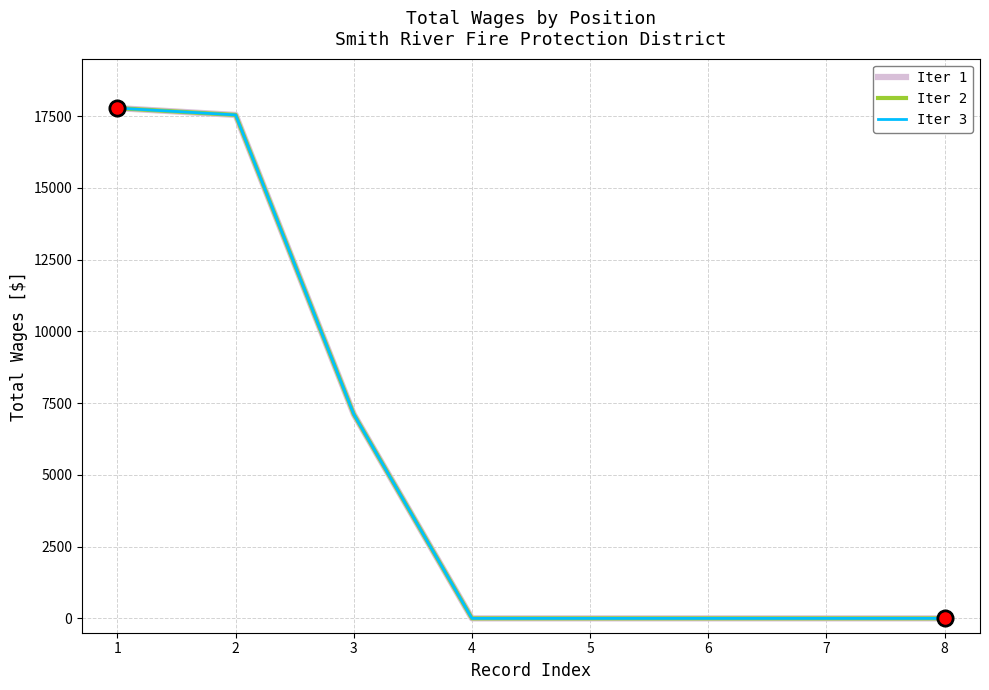

Does the chart display data point markers on the line(s)?

No